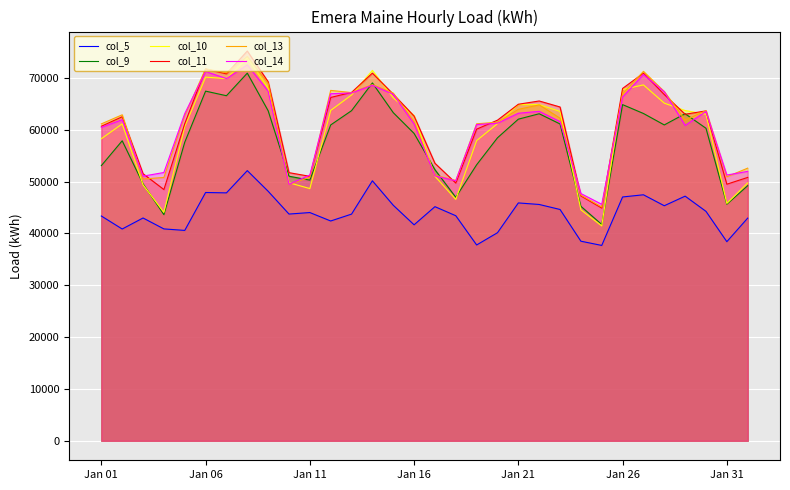

How many lines are shown in the chart?

6